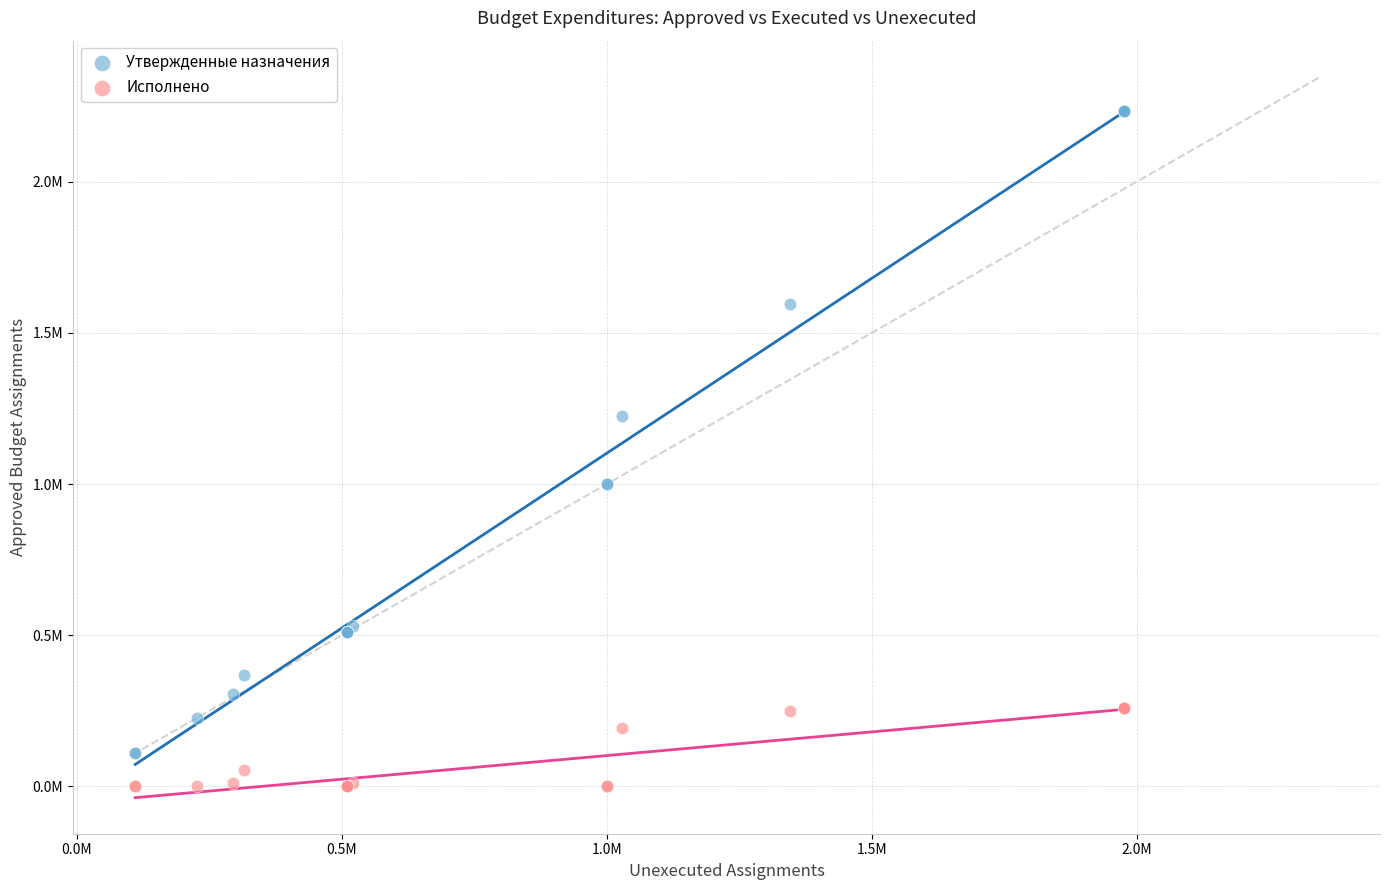

What are all the series names shown in the legend?

Утвержденные назначения, Исполнено